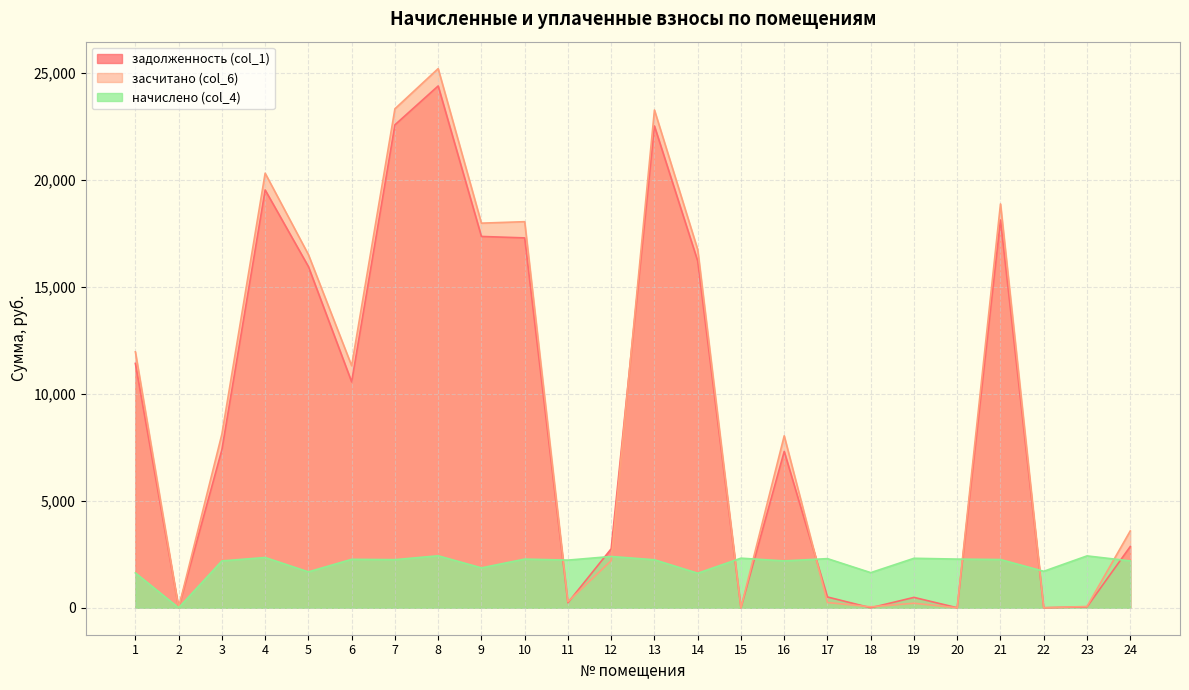

Between 8 and 16, which series saw the biggest shift?

засчитано (col_6)